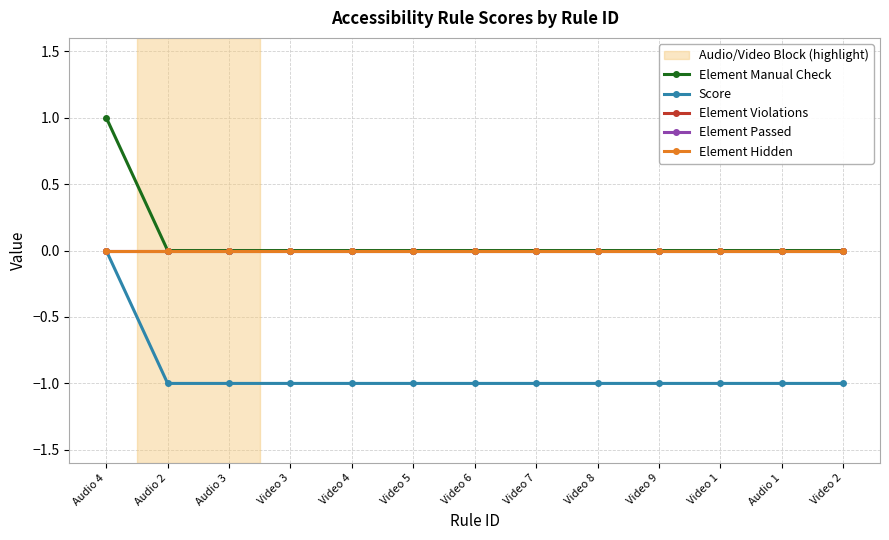

Is this an area chart (filled region under the line)?

No